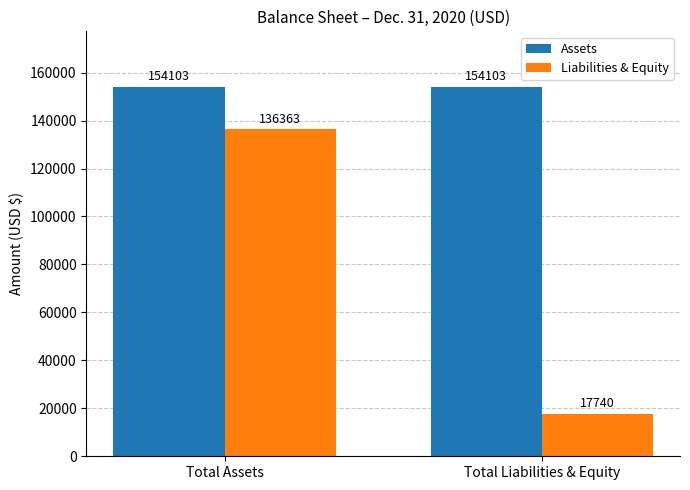

What is the sum of all Assets values?

308206